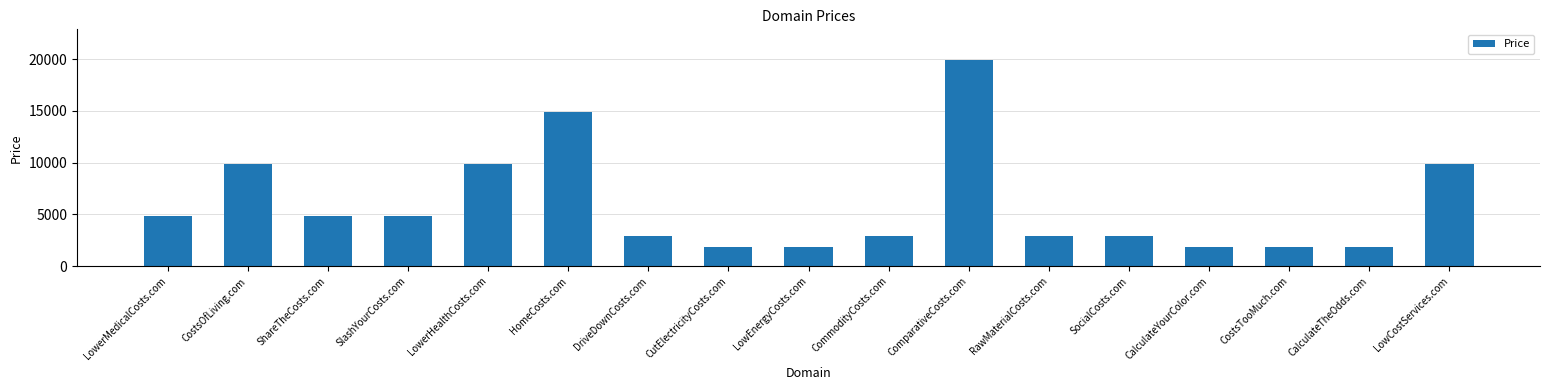

What is the maximum value shown in the chart?

19888